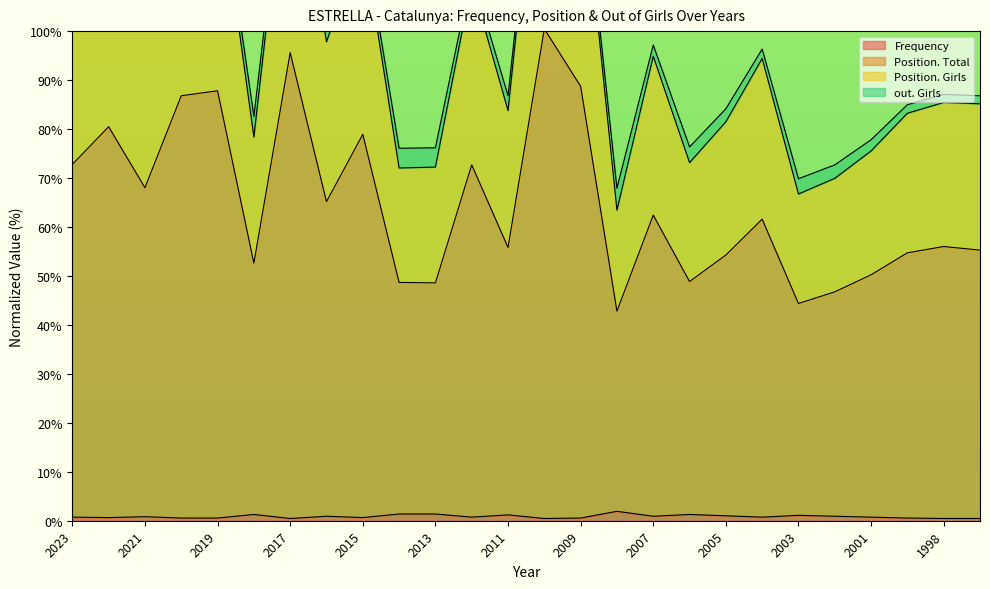

List the labels in order of Frequency value, smallest first.

2017, 2010, 1998, 1997, 2020, 2019, 2009, 2000, 2022, 2015, 2023, 2012, 2004, 2001, 2021, 2016, 2007, 2002, 2005, 2003, 2011, 2018, 2006, 2014, 2013, 2008